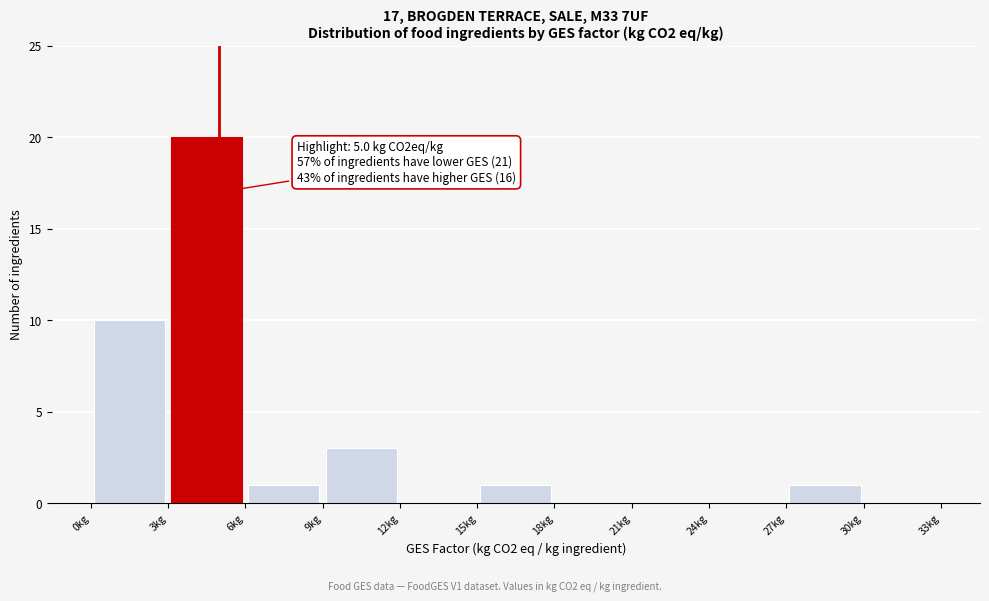

Which range on the x-axis has the tallest bar?

3 to 6